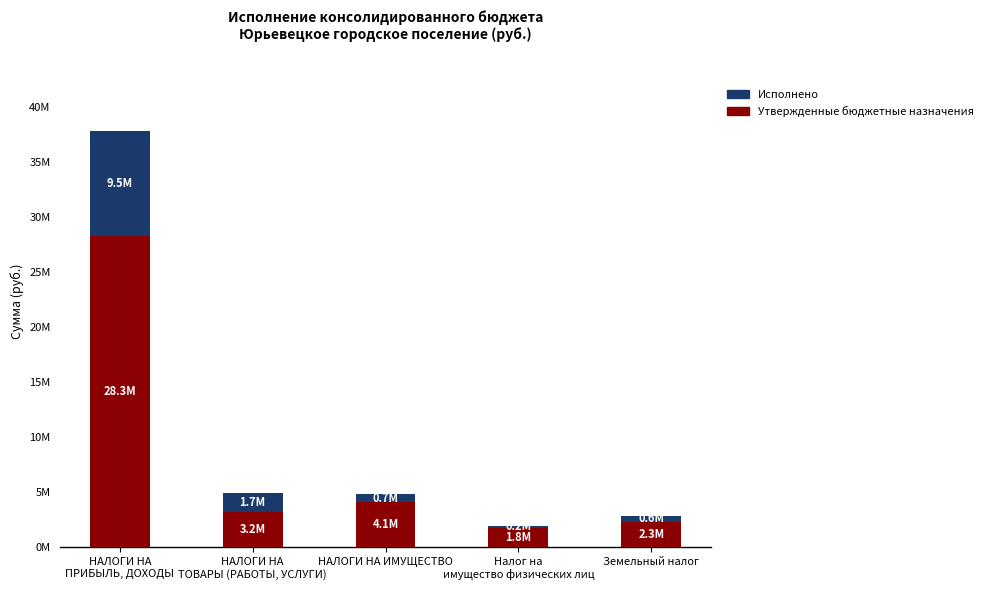

Are the bars horizontal?

No